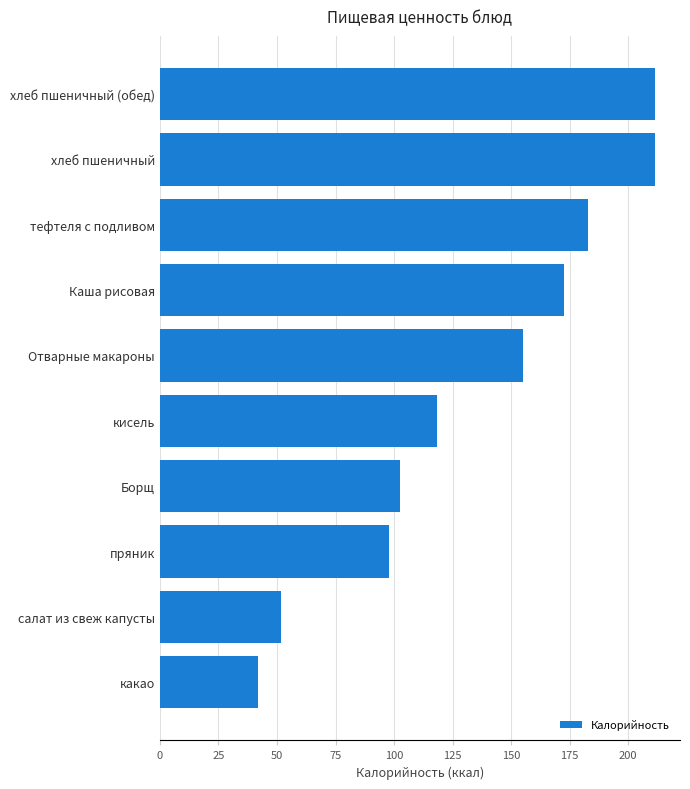

At which category does the chart reach its minimum across all series?

какао